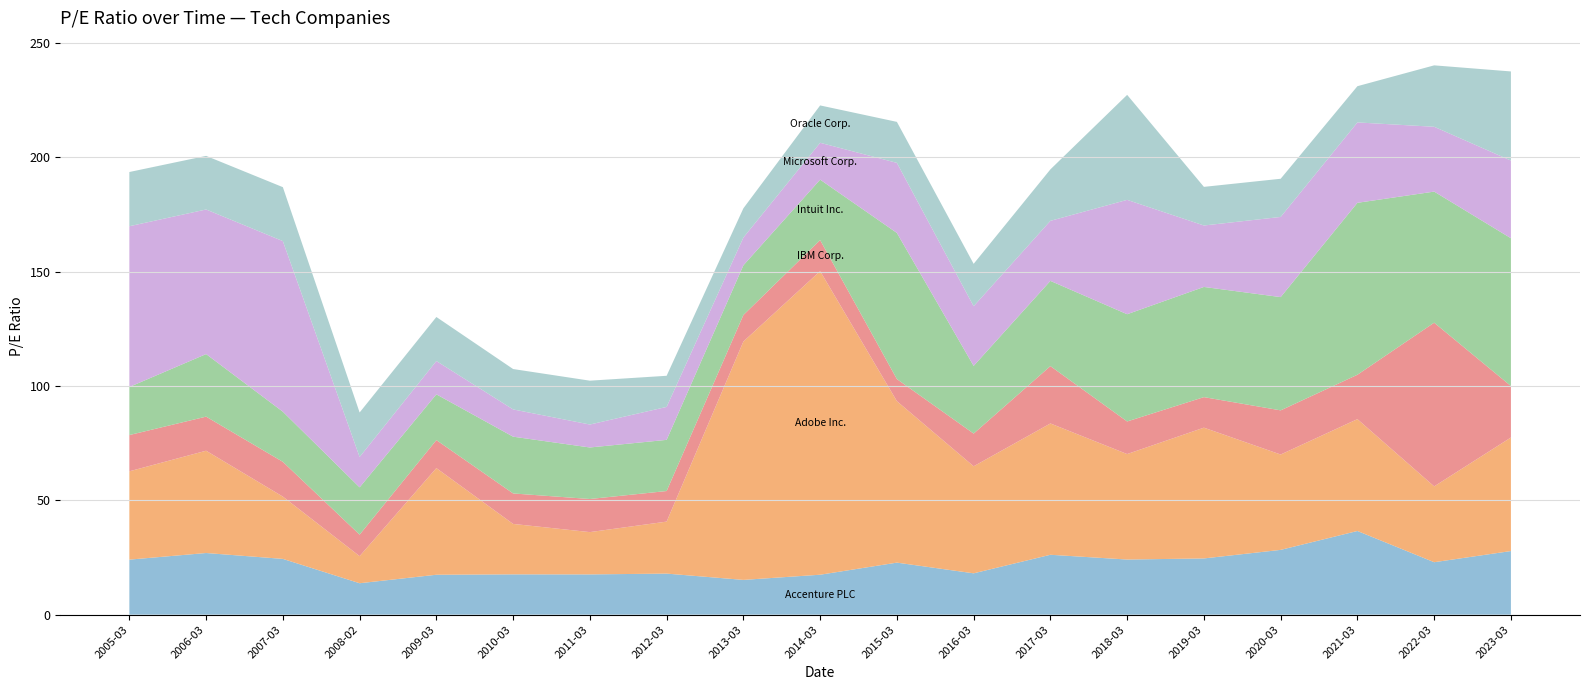

Reading left to right, list all the values displayed in this chart.

Accenture PLC: 2005-03-25=24.1	2006-03-15=26.9	2007-03-09=24.4	2008-02-29=13.7	2009-03-09=17.4	2010-03-11=17.6	2011-03-23=17.6	2012-03-09=17.9	2013-03-08=15.2	2014-03-05=17.5	2015-03-06=22.8	2016-03-07=18.1	2017-03-06=26.2	2018-03-09=24.1	2019-03-08=24.6	2020-03-05=28.3	2021-03-17=36.6	2022-03-11=22.9	2023-03-08=27.8
Adobe Inc.: 2005-03-25=38.6	2006-03-15=44.7	2007-03-09=27.2	2008-02-29=11.8	2009-03-09=46.6	2010-03-11=22.1	2011-03-23=18.5	2012-03-09=22.7	2013-03-08=104.2	2014-03-05=132.7	2015-03-06=70.6	2016-03-07=46.8	2017-03-06=57.4	2018-03-09=46.1	2019-03-08=57.2	2020-03-05=41.7	2021-03-17=48.9	2022-03-11=33.1	2023-03-08=49.6
IBM Corp.: 2005-03-25=15.8	2006-03-15=14.9	2007-03-09=15.2	2008-02-29=9.4	2009-03-09=12.2	2010-03-11=13.3	2011-03-23=14.5	2012-03-09=13.4	2013-03-08=11.6	2014-03-05=13.6	2015-03-06=9.7	2016-03-07=14.3	2017-03-06=25.1	2018-03-09=14.2	2019-03-08=13.3	2020-03-05=19.3	2021-03-17=19.4	2022-03-11=71.6	2023-03-08=22.5
Intuit Inc.: 2005-03-25=21.0	2006-03-15=27.4	2007-03-09=21.9	2008-02-29=20.7	2009-03-09=20.0	2010-03-11=24.8	2011-03-23=22.5	2012-03-09=22.4	2013-03-08=21.7	2014-03-05=26.4	2015-03-06=63.9	2016-03-07=29.6	2017-03-06=37.3	2018-03-09=46.9	2019-03-08=48.2	2020-03-05=49.5	2021-03-17=75.2	2022-03-11=57.3	2023-03-08=64.6
Microsoft Corp.: 2005-03-25=70.3	2006-03-15=63.2	2007-03-09=74.6	2008-02-29=13.3	2009-03-09=14.6	2010-03-11=11.9	2011-03-23=10.0	2012-03-09=14.4	2013-03-08=12.1	2014-03-05=16.1	2015-03-06=30.6	2016-03-07=26.1	2017-03-06=26.2	2018-03-09=50.0	2019-03-08=26.9	2020-03-05=35.0	2021-03-17=35.1	2022-03-11=28.3	2023-03-08=34.0
Oracle Corp.: 2005-03-25=23.7	2006-03-15=23.4	2007-03-09=23.6	2008-02-29=19.4	2009-03-09=19.2	2010-03-11=17.7	2011-03-23=19.2	2012-03-09=13.6	2013-03-08=12.8	2014-03-05=16.3	2015-03-06=17.9	2016-03-07=18.5	2017-03-06=22.5	2018-03-09=45.9	2019-03-08=16.9	2020-03-05=16.7	2021-03-17=15.8	2022-03-11=26.9	2023-03-08=39.0